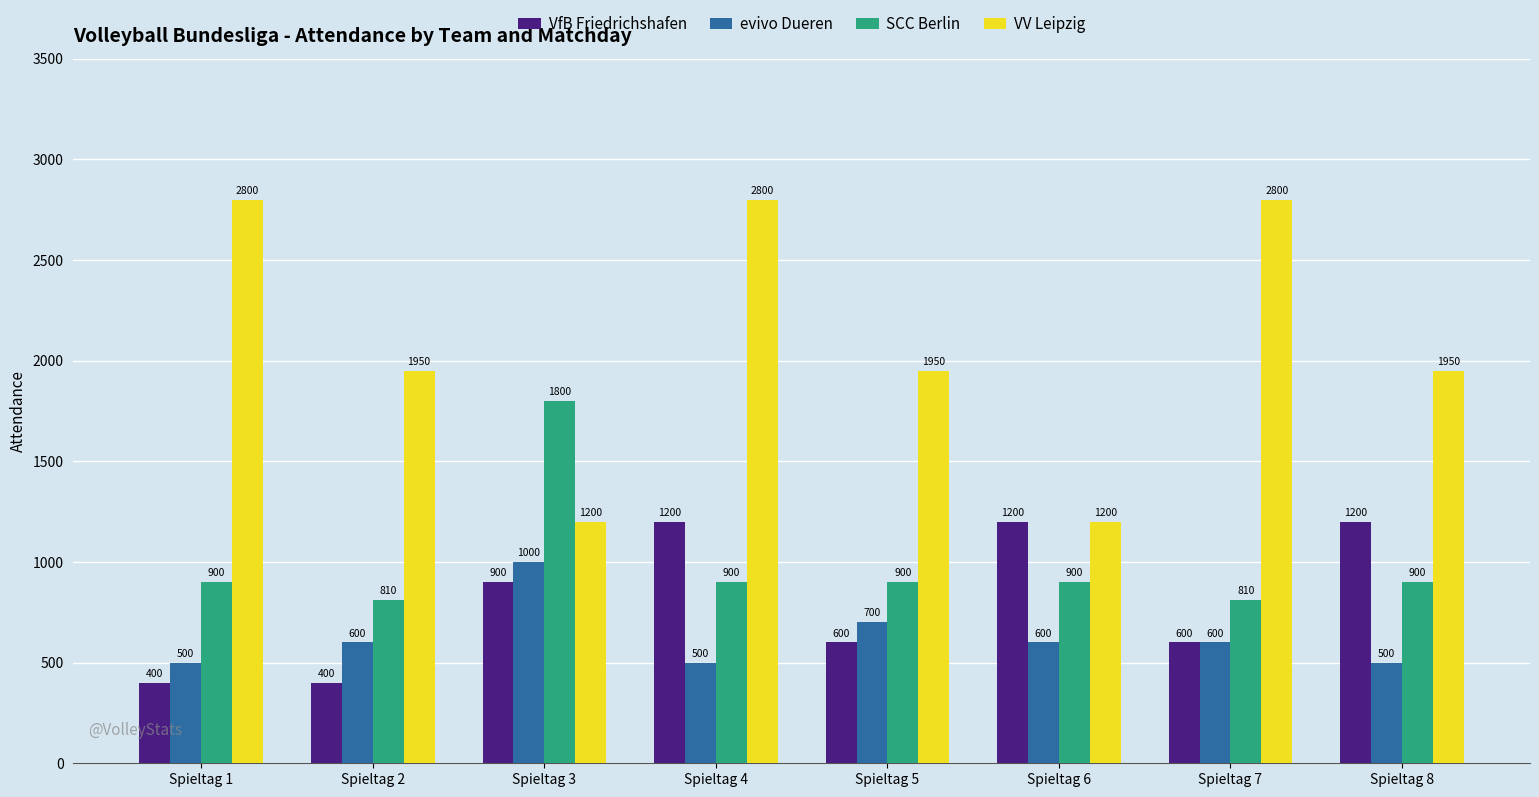

List the series in order of their peak value, highest first.

VV Leipzig, SCC Berlin, VfB Friedrichshafen, evivo Dueren